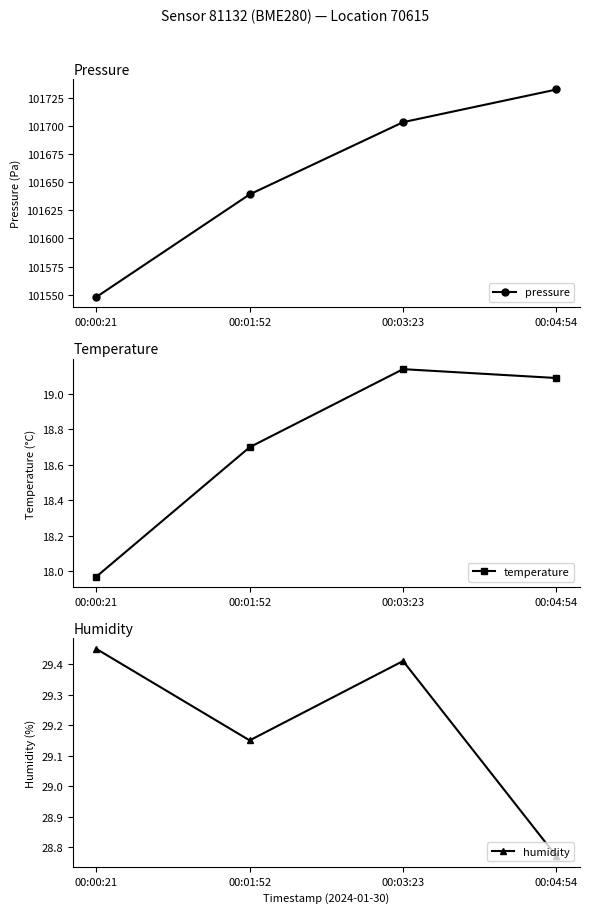

Which series changed the most between 00:00:21 and 00:03:23?

pressure